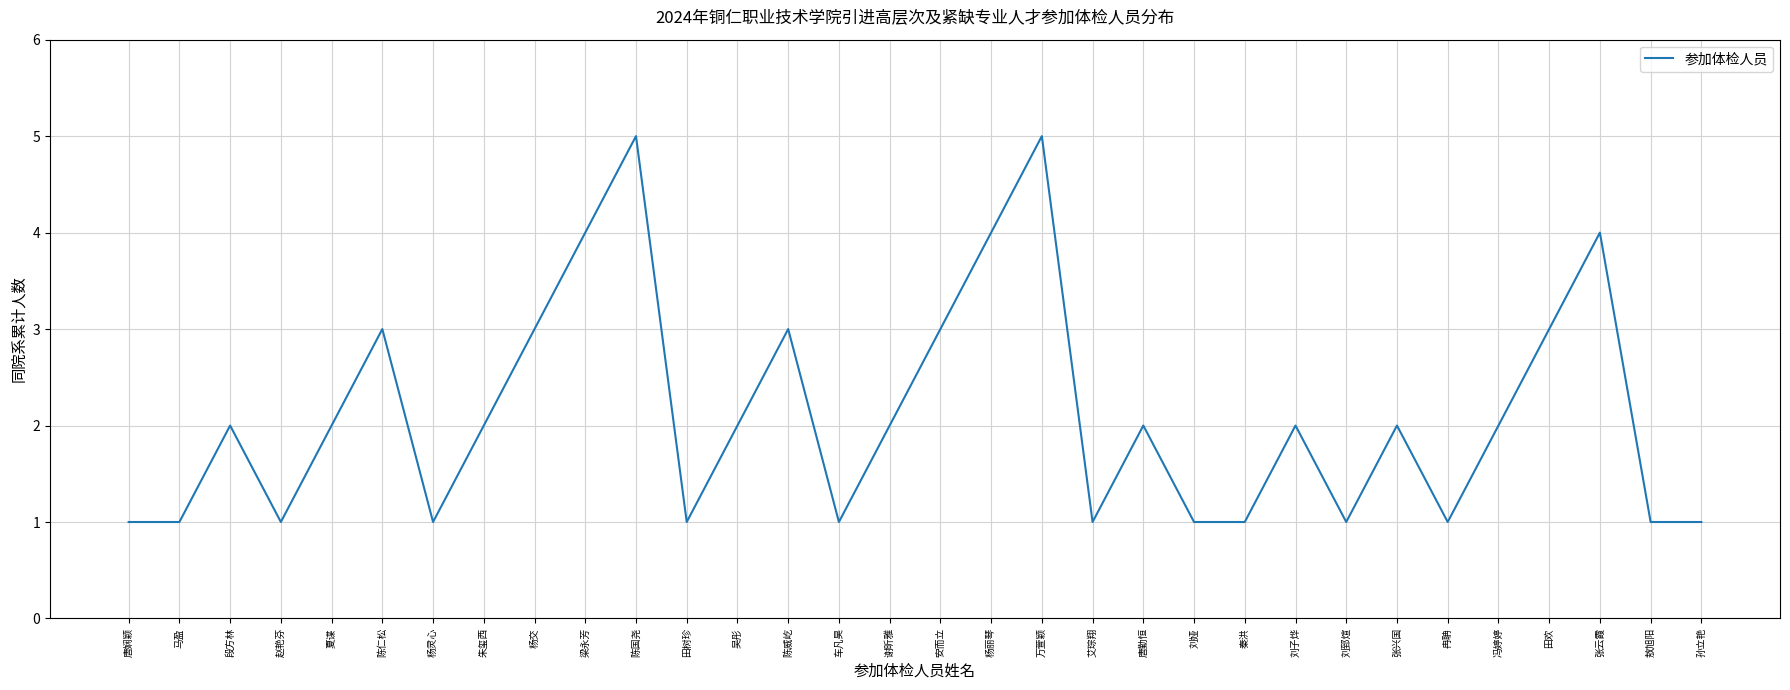

What is the ratio of the value at 谢昕雅 to the value at 艾琮翔?

2.0